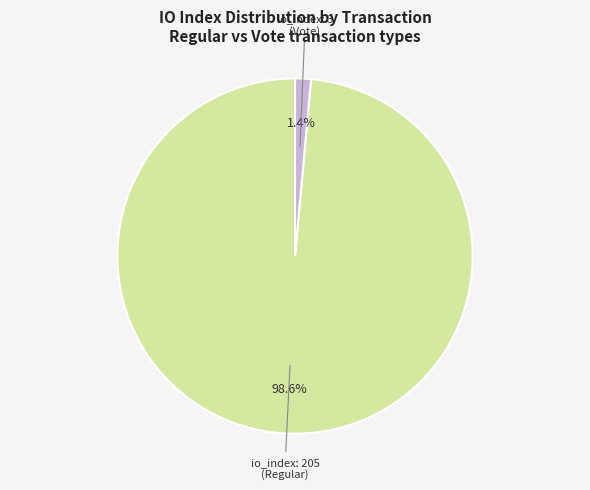

Count the number of slices in the pie.

2